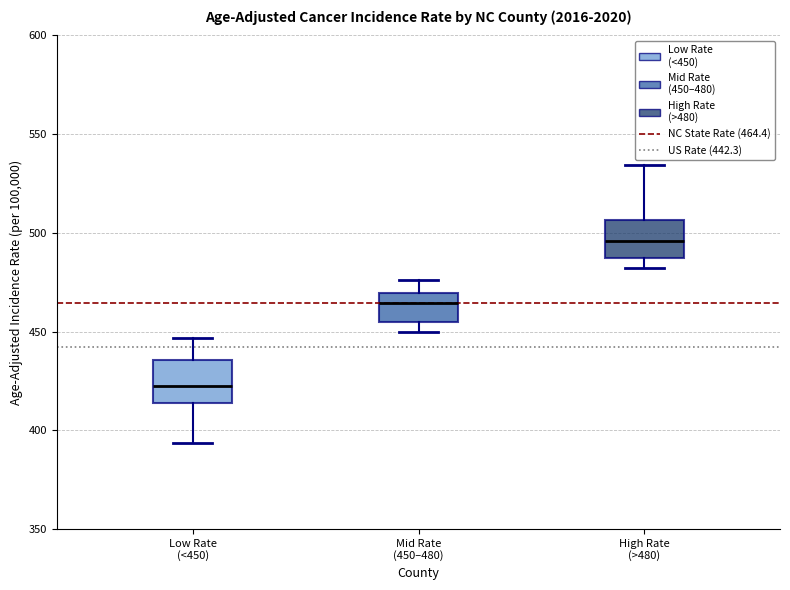

Where is the upper edge of the box for Mid Rate (450–480) on the y-axis? The values are not printed on the chart, so give them approximately, as read against the axis.

470